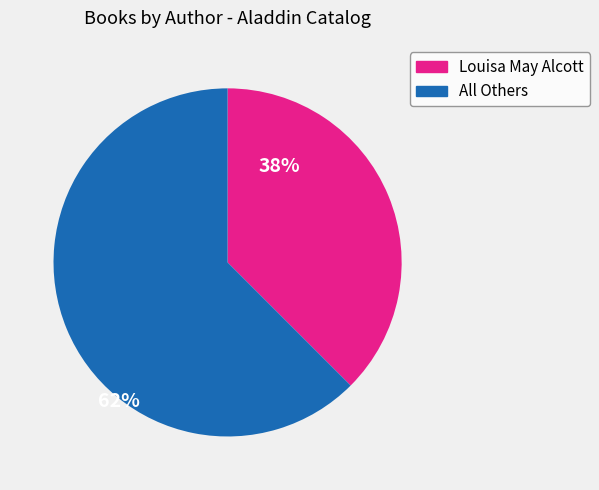

Is there a majority slice in this chart?

Yes